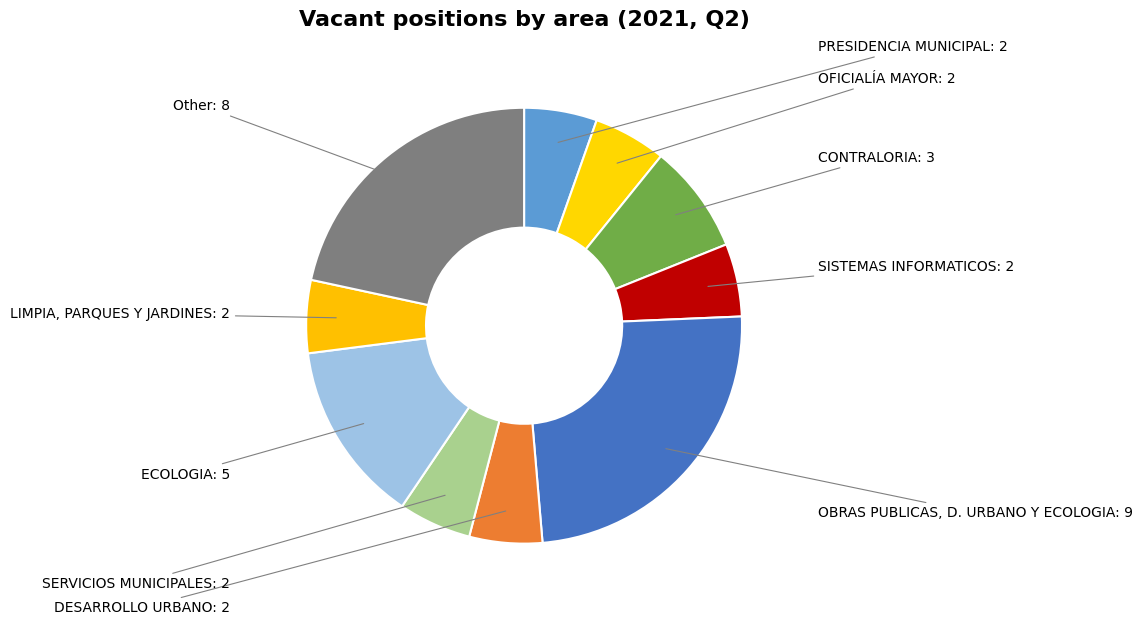

Approximately how many times larger is the value at CONTRALORIA compared to Other?

0.4